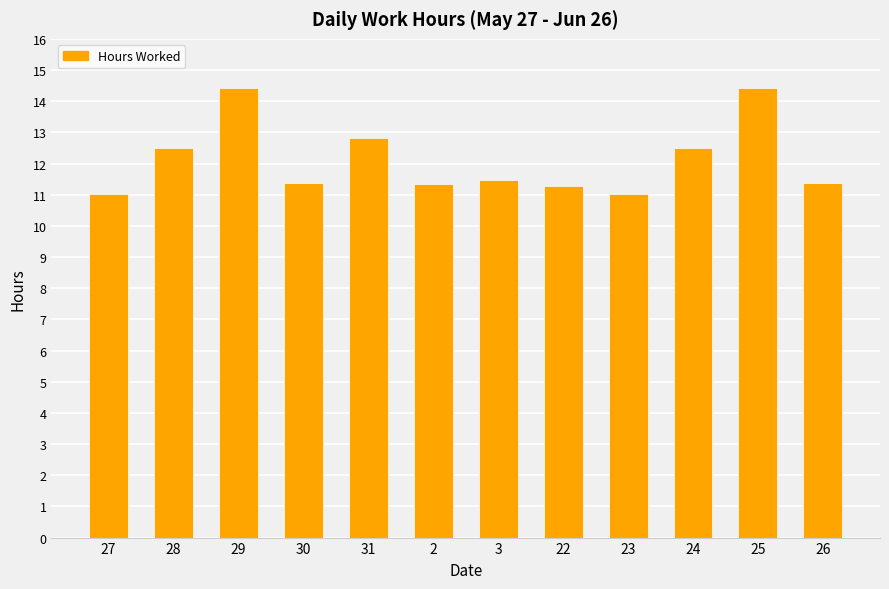

What value does the data have at 26?

11.4